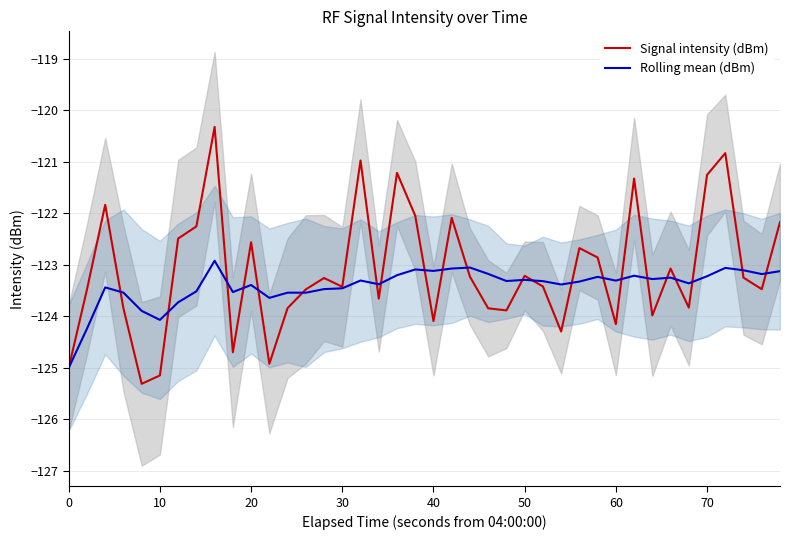

After their last crossing, which series has the higher values: Signal intensity (dBm) or Rolling mean (dBm)?

Signal intensity (dBm)